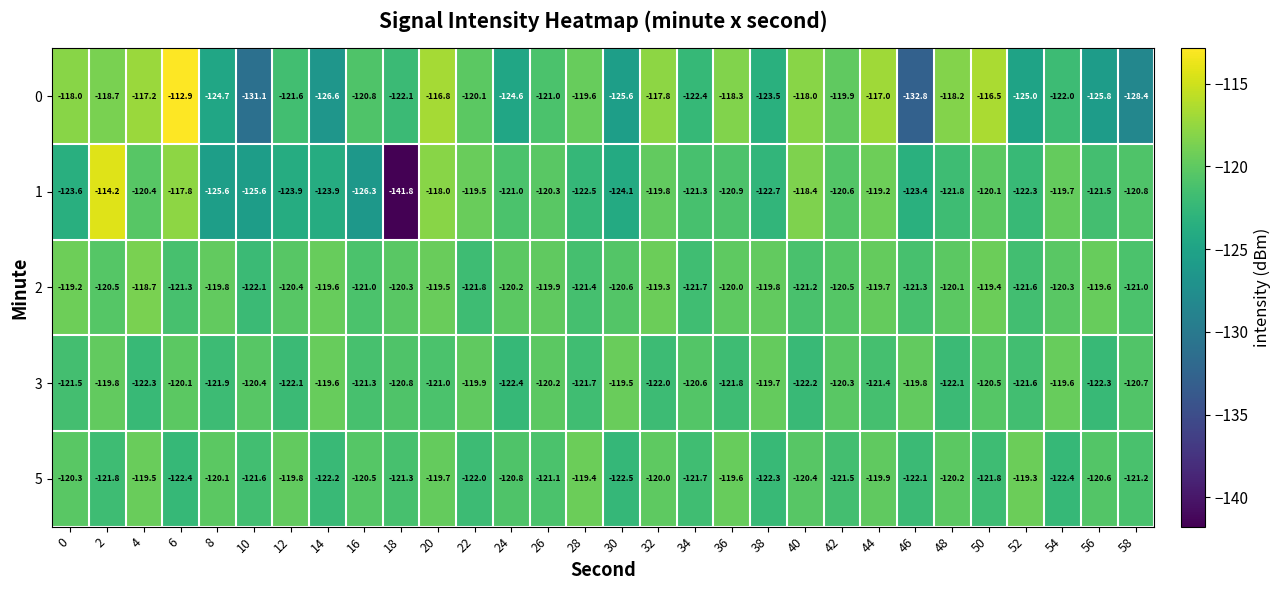

At 8, list the series in order from largest to smallest.

2, 5, 3, 0, 1